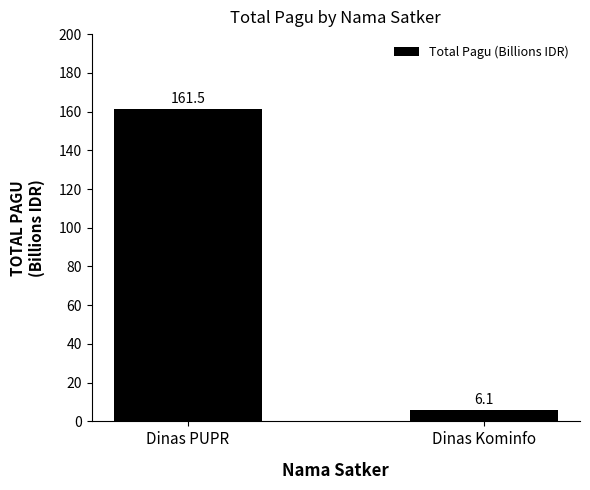

Reading right to left, list all the values displayed in this chart.

6.1	161.5